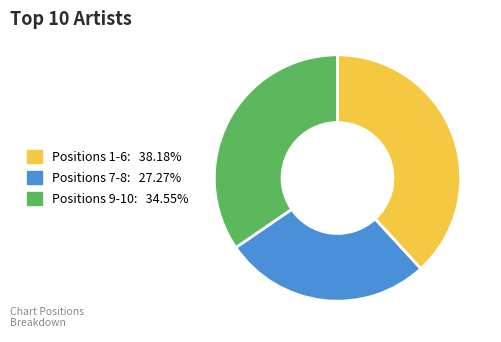

Does any single category account for the majority?

No